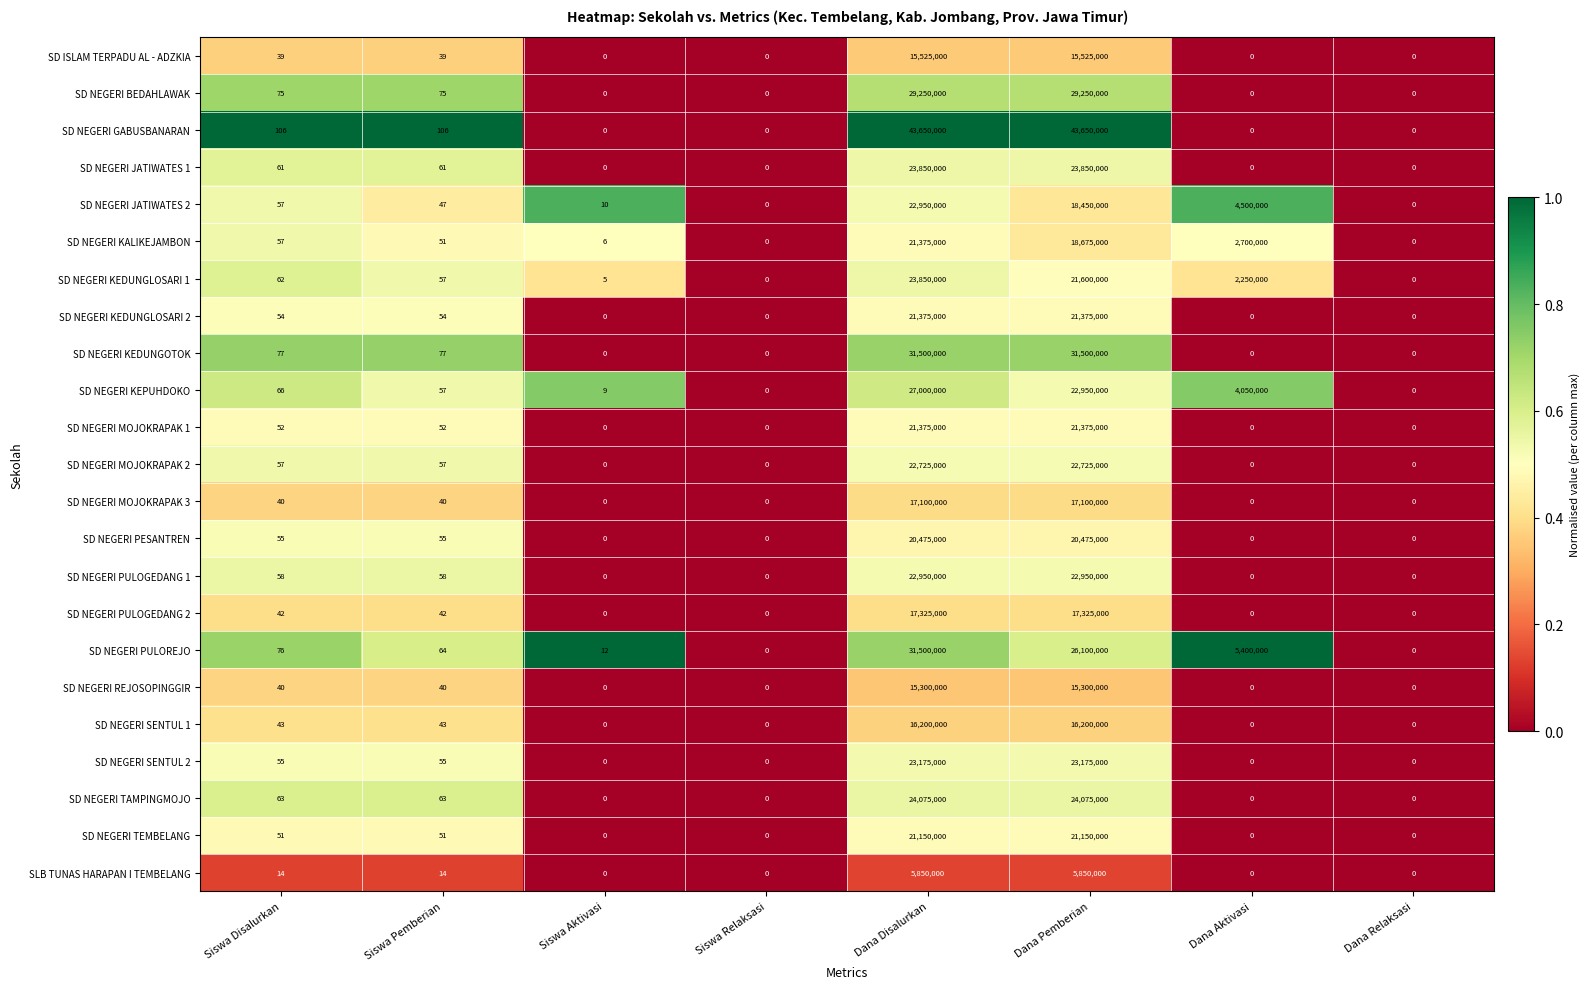

At which category is the sum across all series the highest?

Dana Disalurkan